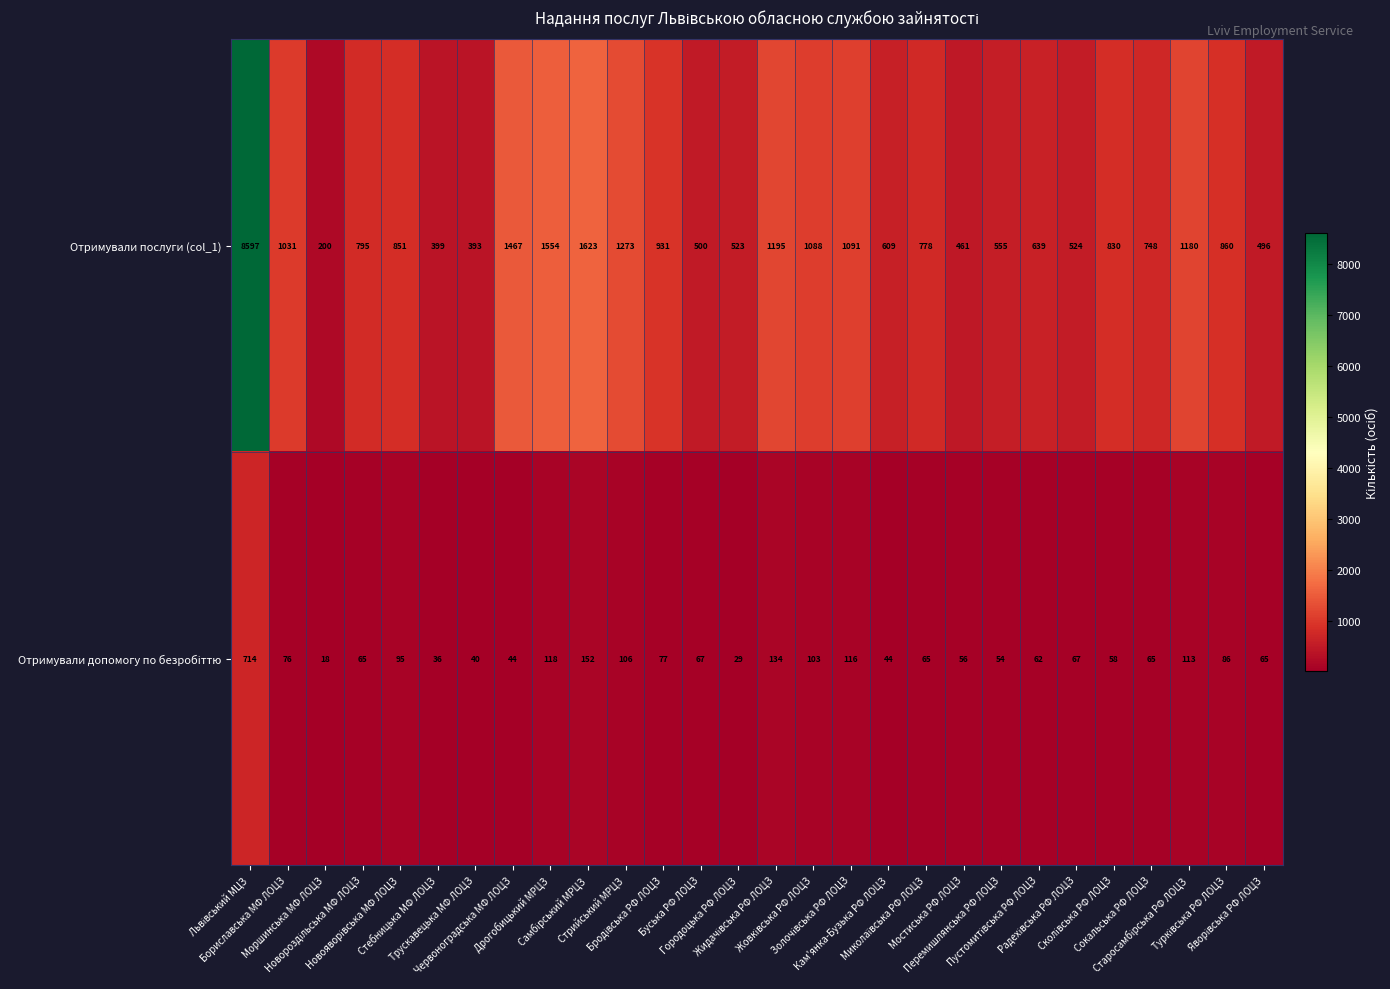

Which series has the widest spread of values?

Отримували послуги (col_1)